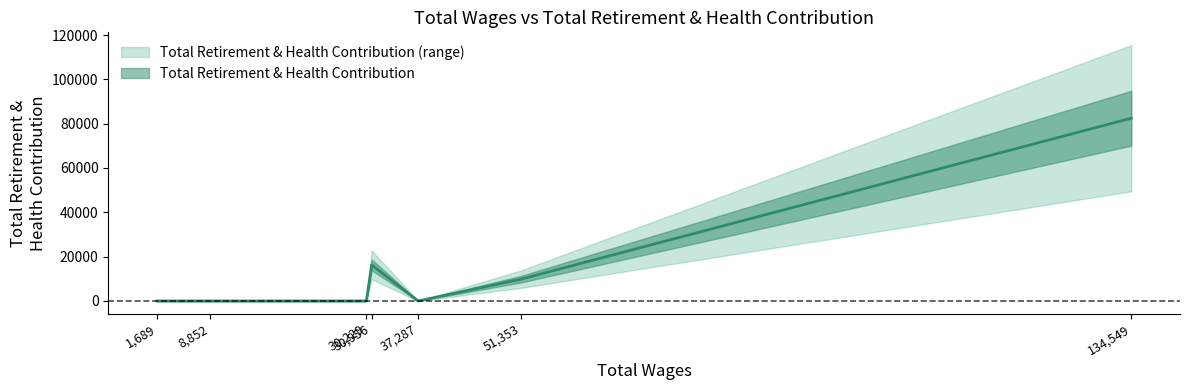

Is this an area chart (filled region under the line)?

No